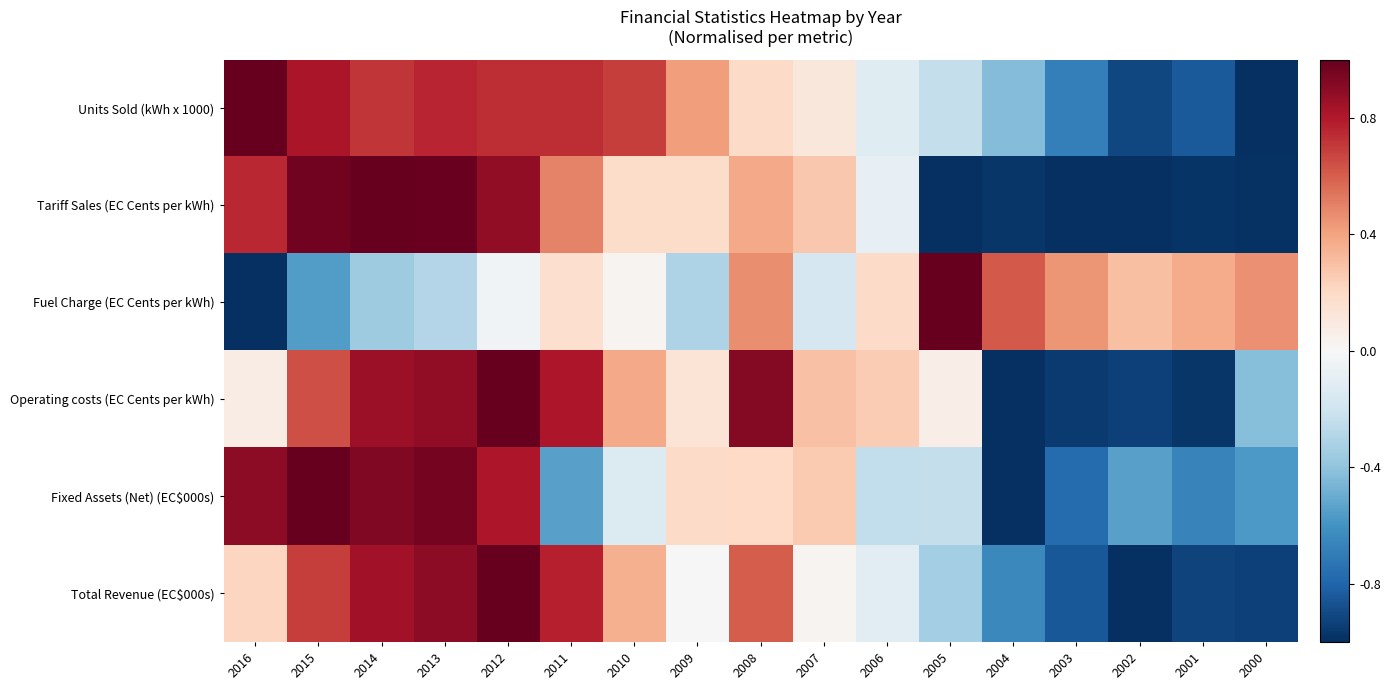

Reading left to right, what are all the values shown in this chart?

Units Sold (kWh x 1000): 2016=1.0	2015=0.8	2014=0.7	2013=0.8	2012=0.7	2011=0.7	2010=0.7	2009=0.4	2008=0.2	2007=0.1	2006=-0.1	2005=-0.2	2004=-0.4	2003=-0.7	2002=-0.9	2001=-0.8	2000=-1.0
Tariff Sales (EC Cents per kWh): 2016=0.8	2015=1.0	2014=1.0	2013=1.0	2012=0.9	2011=0.5	2010=0.2	2009=0.2	2008=0.4	2007=0.3	2006=-0.1	2005=-1.0	2004=-1.0	2003=-1.0	2002=-1.0	2001=-1.0	2000=-1.0
Fuel Charge (EC Cents per kWh): 2016=-1.0	2015=-0.6	2014=-0.4	2013=-0.3	2012=-0.0	2011=0.2	2010=0.0	2009=-0.3	2008=0.5	2007=-0.2	2006=0.2	2005=1.0	2004=0.6	2003=0.4	2002=0.3	2001=0.4	2000=0.5
Operating costs (EC Cents per kWh): 2016=0.1	2015=0.6	2014=0.9	2013=0.9	2012=1.0	2011=0.8	2010=0.4	2009=0.1	2008=0.9	2007=0.3	2006=0.3	2005=0.1	2004=-1.0	2003=-1.0	2002=-0.9	2001=-1.0	2000=-0.4
Fixed Assets (Net) (EC$000s): 2016=0.9	2015=1.0	2014=0.9	2013=1.0	2012=0.8	2011=-0.5	2010=-0.1	2009=0.2	2008=0.2	2007=0.3	2006=-0.2	2005=-0.2	2004=-1.0	2003=-0.8	2002=-0.5	2001=-0.7	2000=-0.6
Total Revenue (EC$000s): 2016=0.2	2015=0.7	2014=0.8	2013=0.9	2012=1.0	2011=0.8	2010=0.4	2009=-0.0	2008=0.6	2007=0.0	2006=-0.1	2005=-0.3	2004=-0.6	2003=-0.8	2002=-1.0	2001=-0.9	2000=-0.9